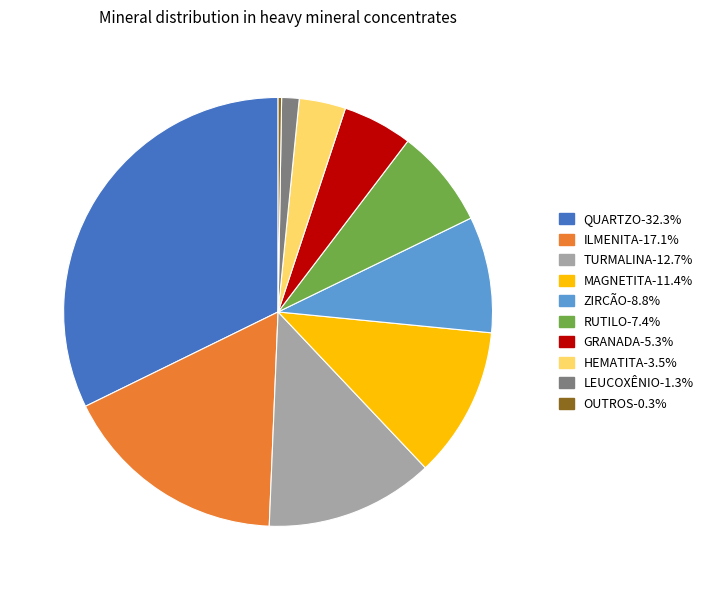

What is the ratio of the value at ZIRCÃO-8.8% to the value at RUTILO-7.4%?

1.2